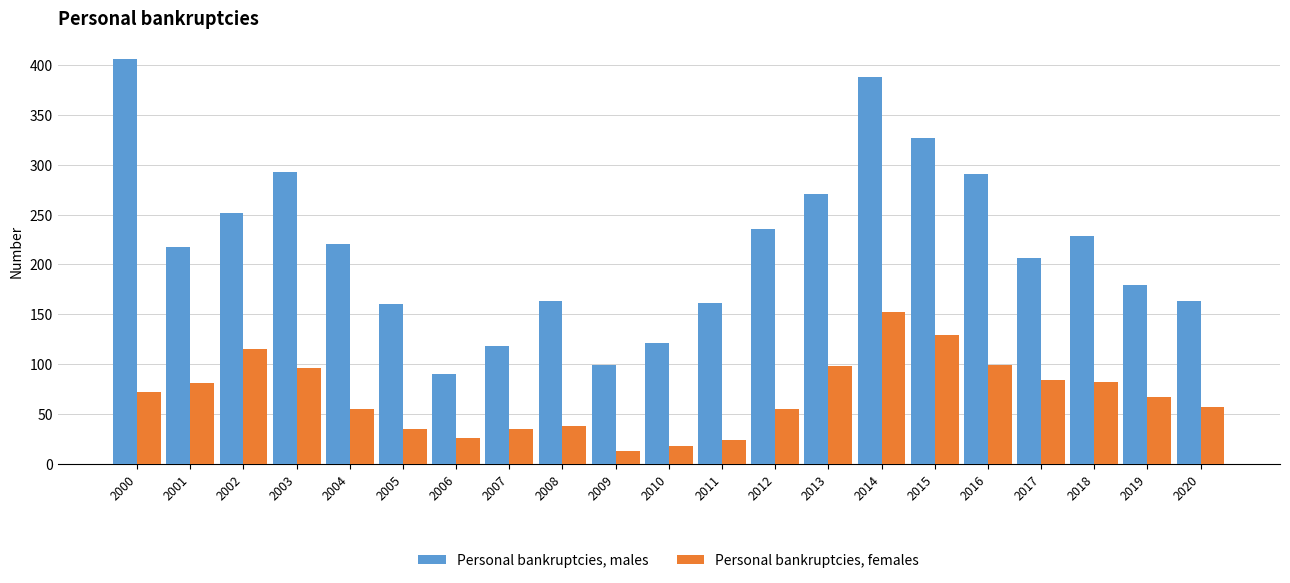

What is the greatest value displayed?

406